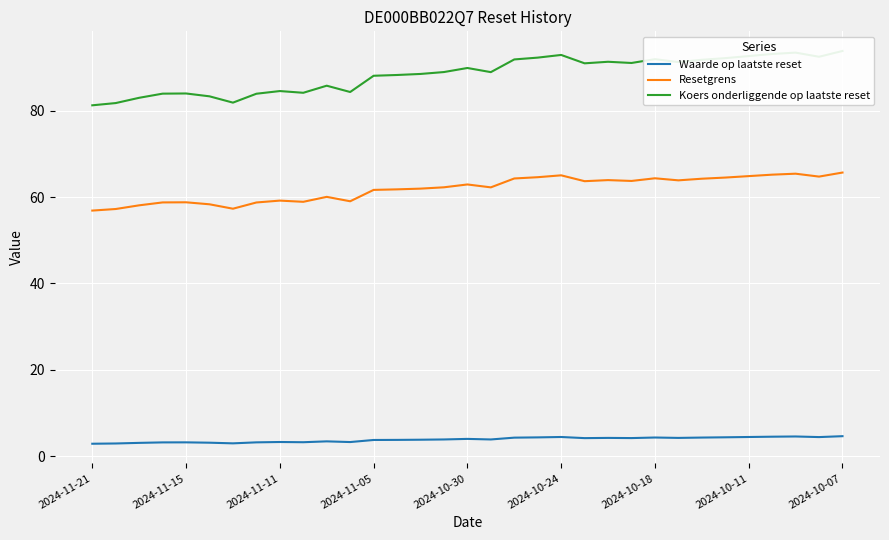

Rank the series by their maximum value, from lowest to highest.

Waarde op laatste reset, Resetgrens, Koers onderliggende op laatste reset